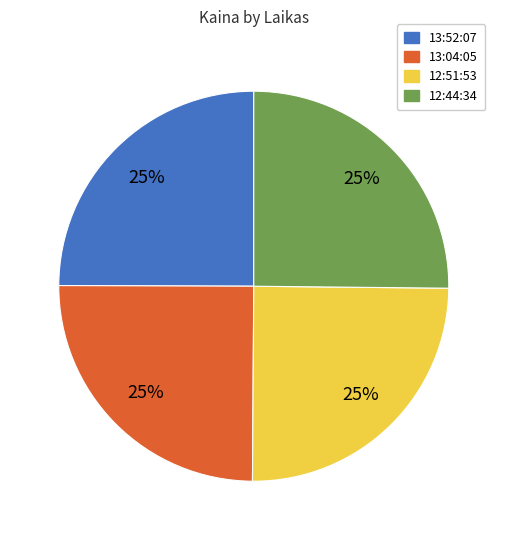

Is there a majority slice in this chart?

No